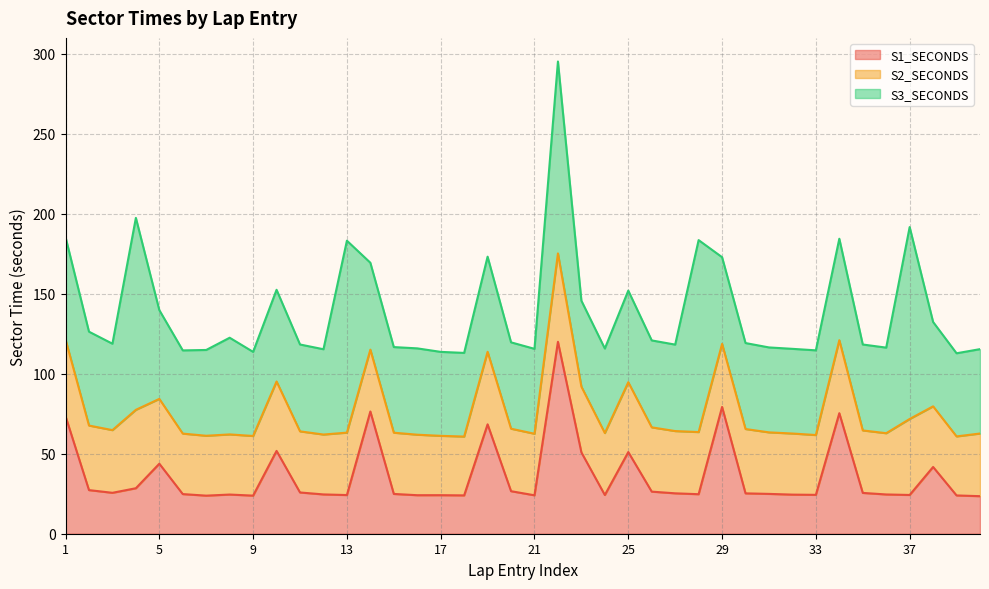

Between 9 and 21, which series saw the biggest shift?

S1_SECONDS